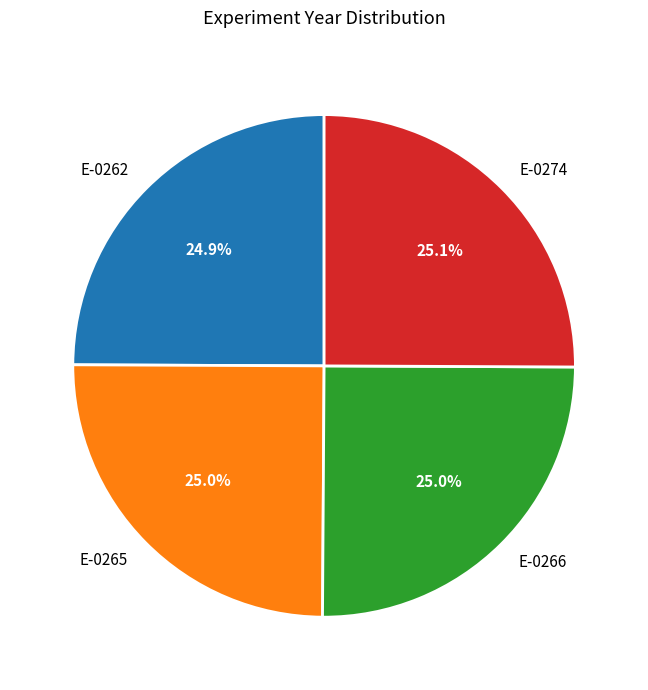

To the nearest percent, what percentage of the pie is E-0274?

25%